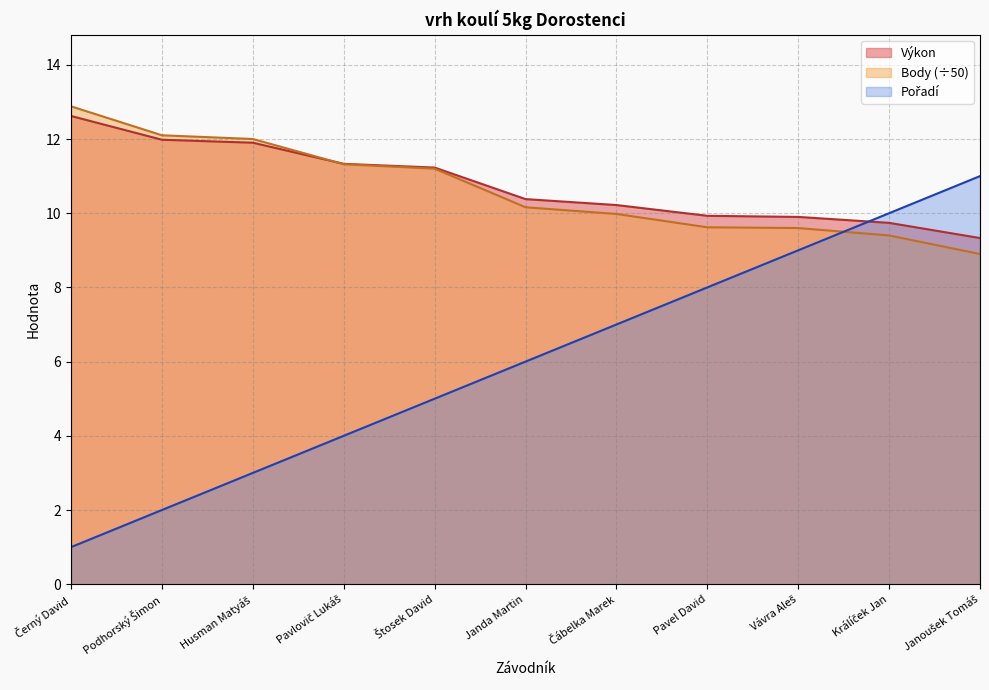

Reading left to right, transcribe all the data shown in this chart.

Výkon: 12.6	12.0	11.9	11.3	11.2	10.4	10.2	9.9	9.9	9.7	9.3
Body: 12.9	12.1	12.0	11.3	11.2	10.2	10.0	9.6	9.6	9.4	8.9
Pořadí: 1.0	2.0	3.0	4.0	5.0	6.0	7.0	8.0	9.0	10.0	11.0